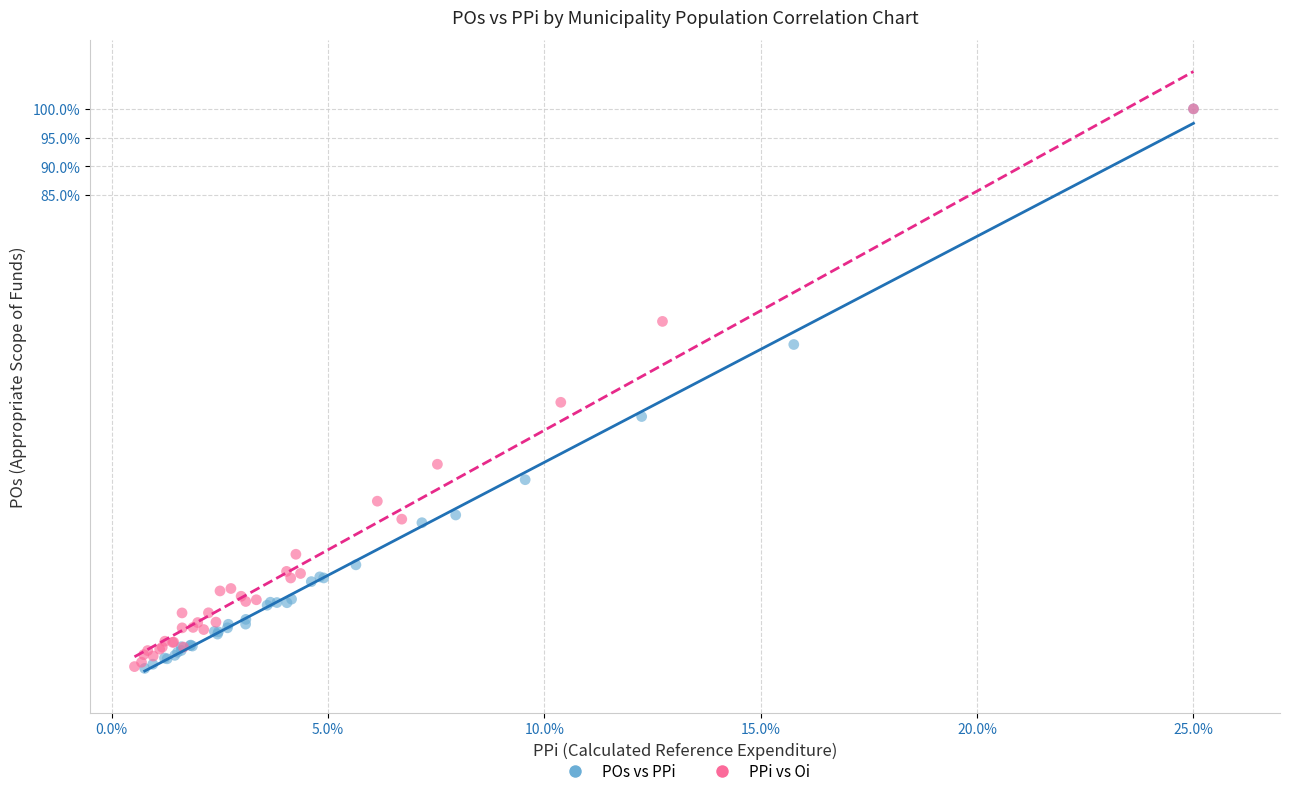

What are all the series names shown in the legend?

POs vs PPi, PPi vs Oi